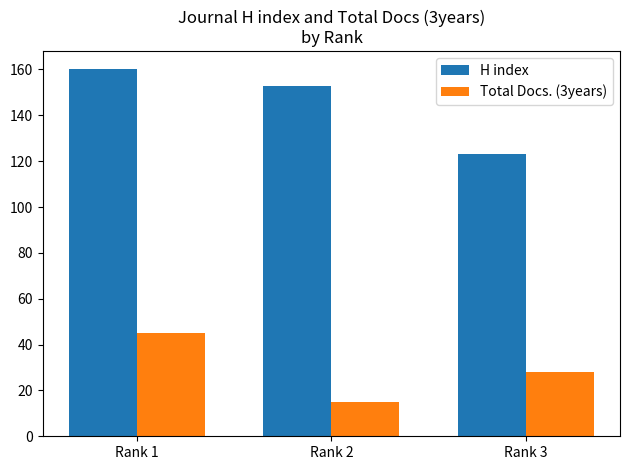

Reading left to right, extract all data points from this chart.

H index: Rank 1=160	Rank 2=153	Rank 3=123
Total Docs. (3years): Rank 1=45	Rank 2=15	Rank 3=28